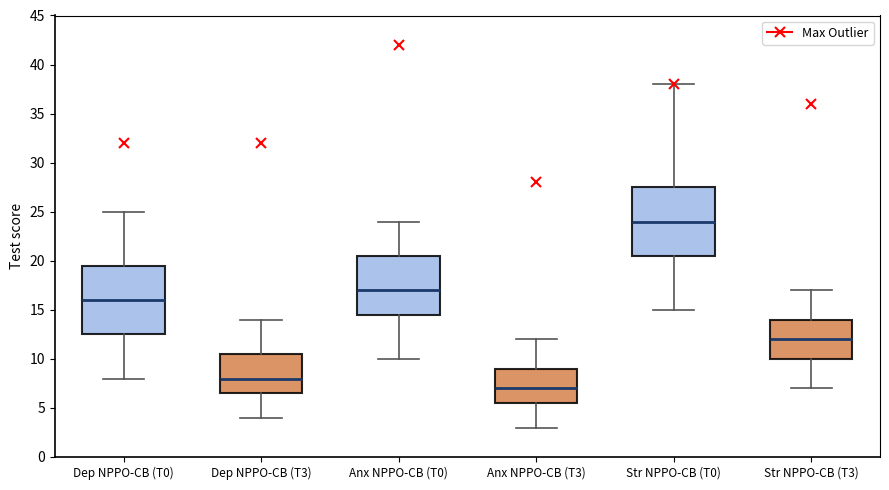

Which box's median line is the highest?

Str NPPO-CB (T0)